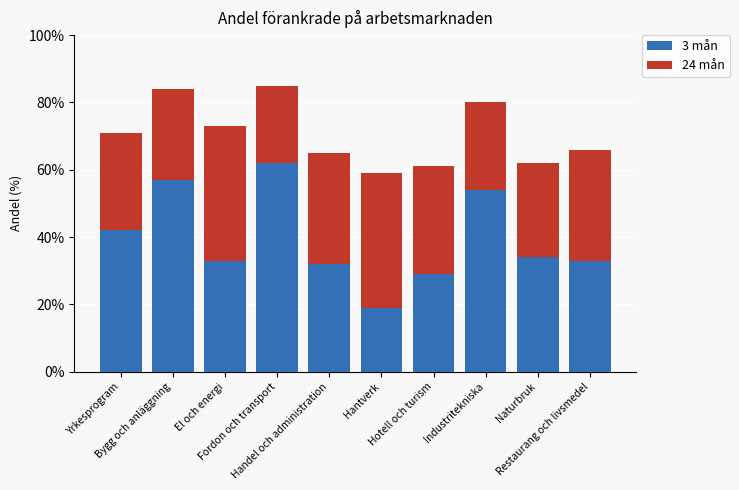

Are the bars grouped side by side (vs. stacked)?

No